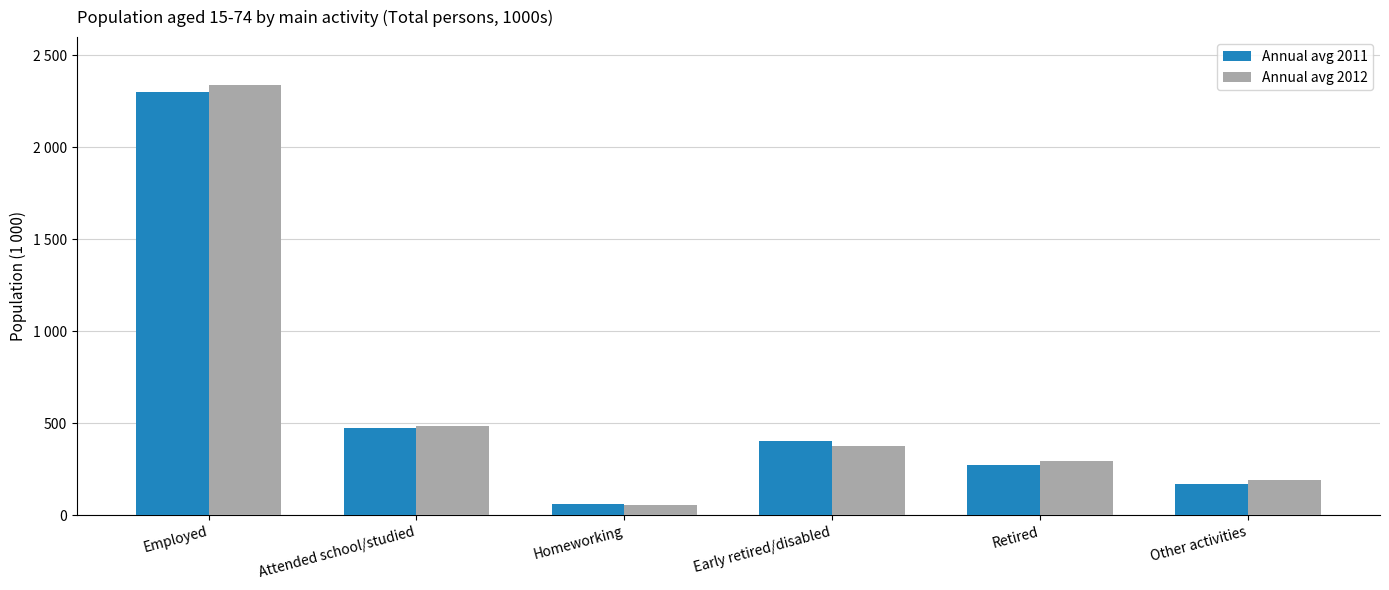

What position from the left is Other activities?

6